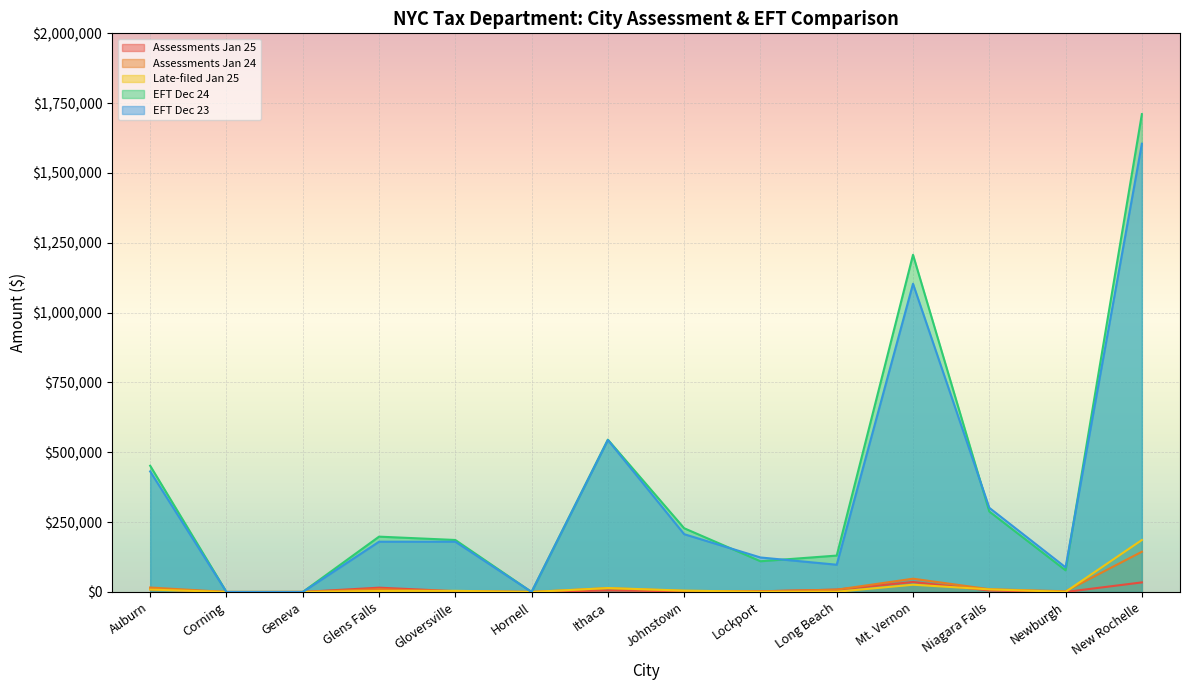

Reading left to right, extract all data points from this chart.

Assessments Jan 25: 10028.6	17.4	41.4	15431.6	2856.2	50.1	5456.8	2568.0	2250.1	8457.1	35775.9	5383.8	21.0	34292.4
Assessments Jan 24: 15933.0	1.4	413.8	9742.1	1972.2	99.9	13752.2	3808.3	2422.6	8216.5	47517.4	9930.6	2408.6	144051.7
Late-filed Jan 25: 8591.8	0.0	0.0	3549.3	4131.8	0.0	14050.1	4907.0	553.0	847.0	25999.7	9341.6	389.7	186020.8
EFT Dec 24: 451953.5	0.0	0.0	198097.7	186138.3	0.0	545399.7	228191.8	110008.2	130323.9	1207204.2	288115.5	77527.8	1710665.3
EFT Dec 23: 431670.0	0.0	0.0	179939.2	180019.8	0.0	544227.3	206949.2	123524.7	97580.6	1103486.3	301334.4	88187.4	1604805.2